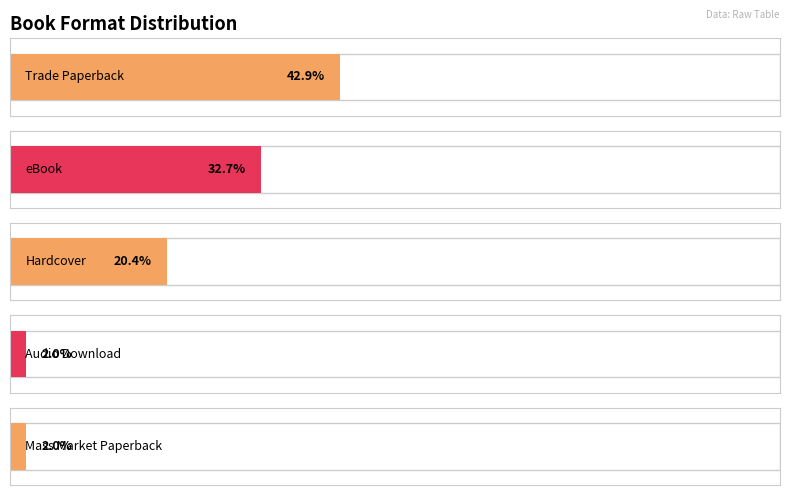

At which category does the chart reach its peak across all series?

Trade Paperback